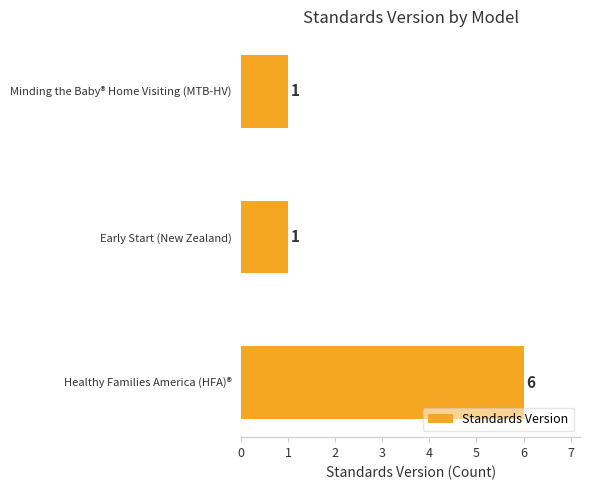

Is it true that the value at Early Start (New Zealand) is 1?

True